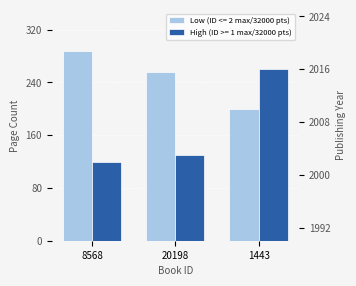

Count the number of data series in this chart.

2